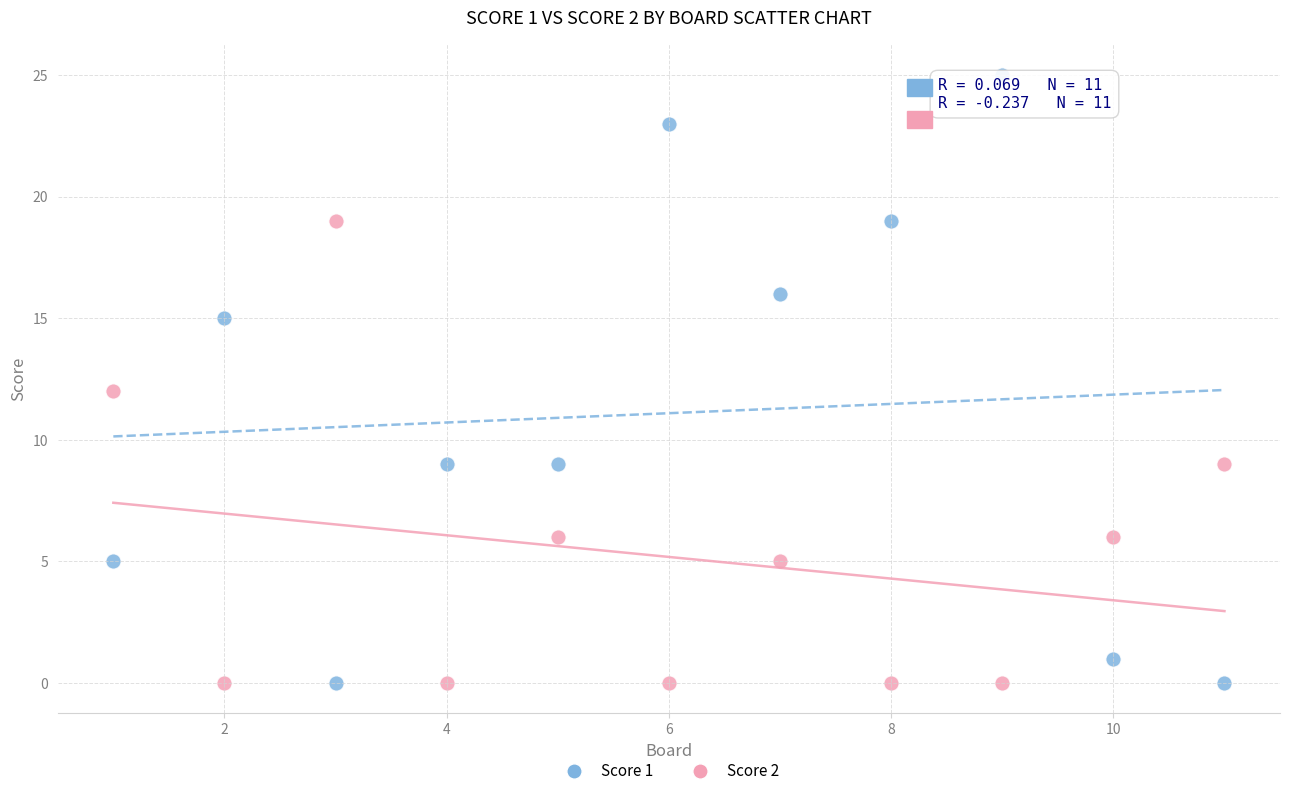

Which series has the widest spread of Y values?

Score 1